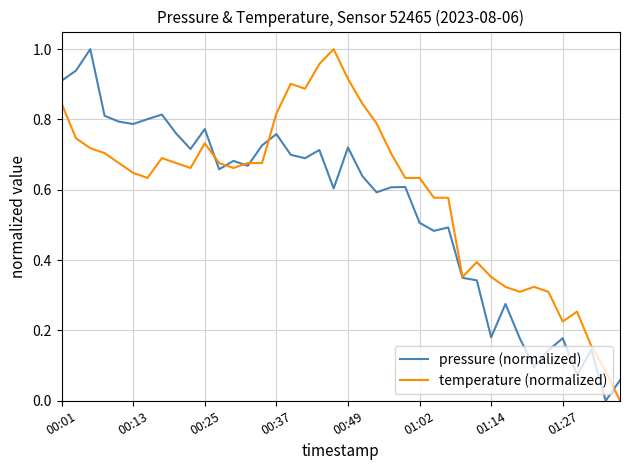

List the series in order of their overall mean, highest first.

temperature (normalized), pressure (normalized)